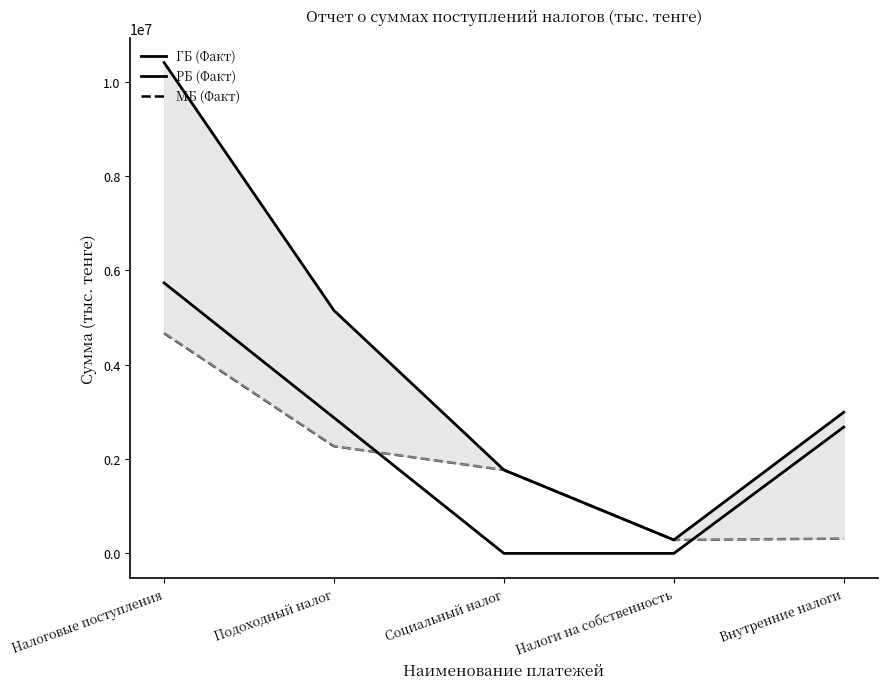

What is the label of the 4th point from the right?

Подоходный налог